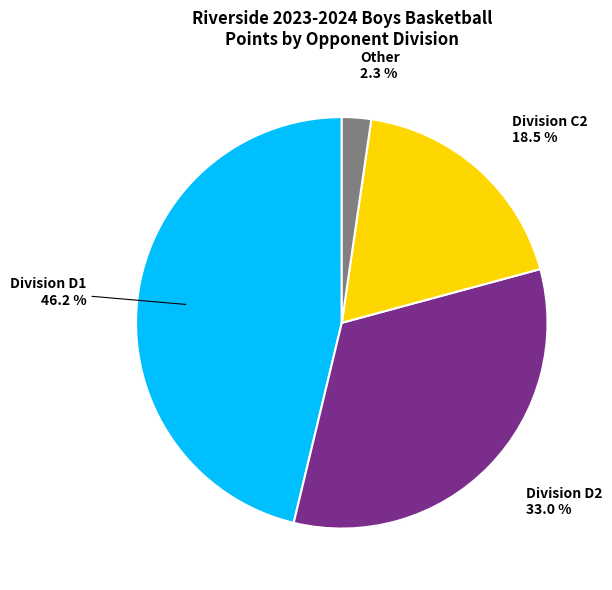

To the nearest percent, what is the average slice percentage?

25%